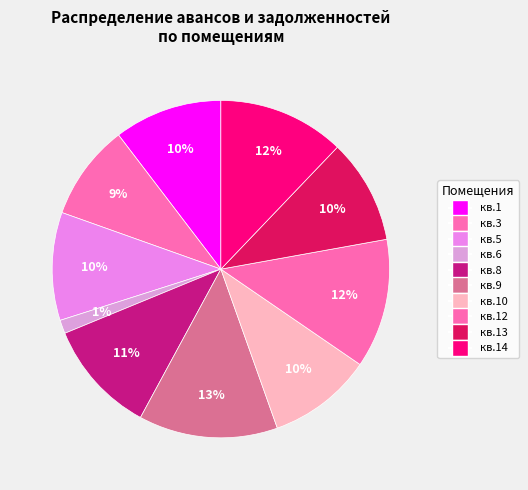

To the nearest percent, what is the average slice percentage?

10%